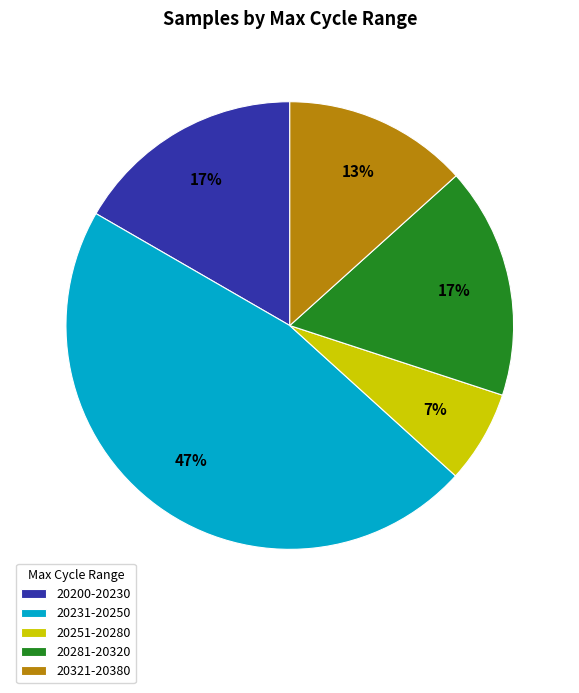

Between 20251-20280 and 20281-20320, which is larger?

20281-20320